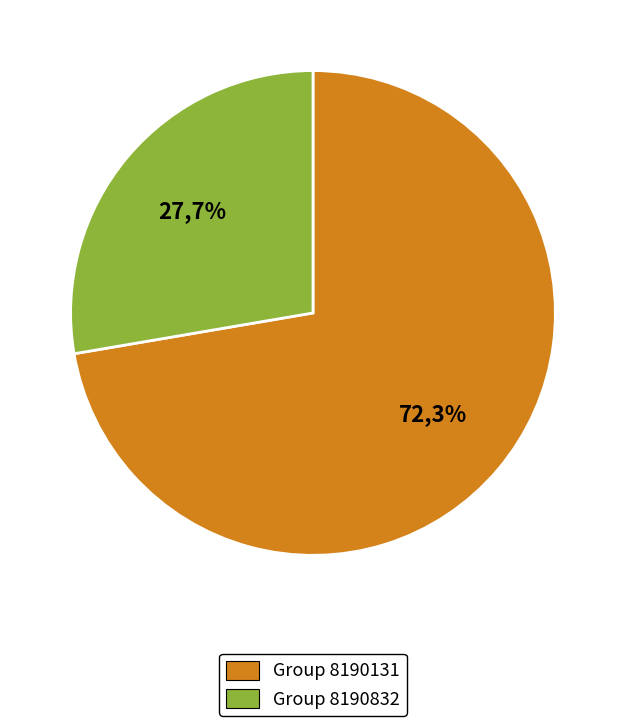

What is the majority slice?

Group 8190131